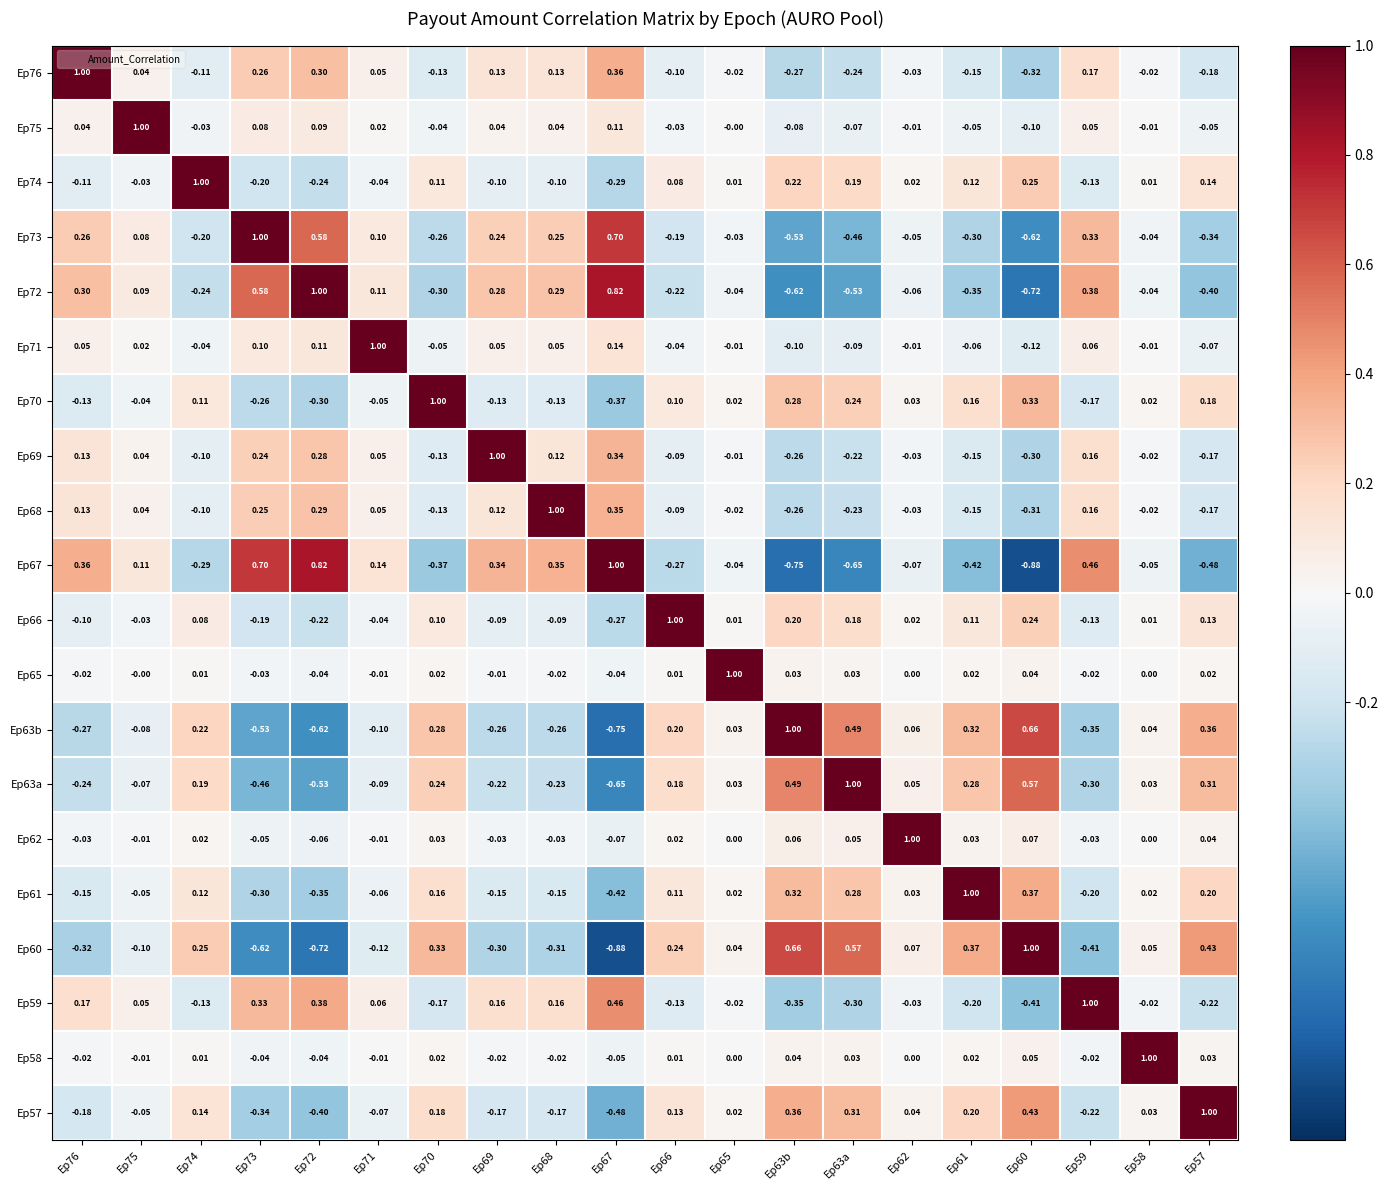

Is the value of Ep76 at Ep60 greater than the value of Ep72 at Ep61?

Yes